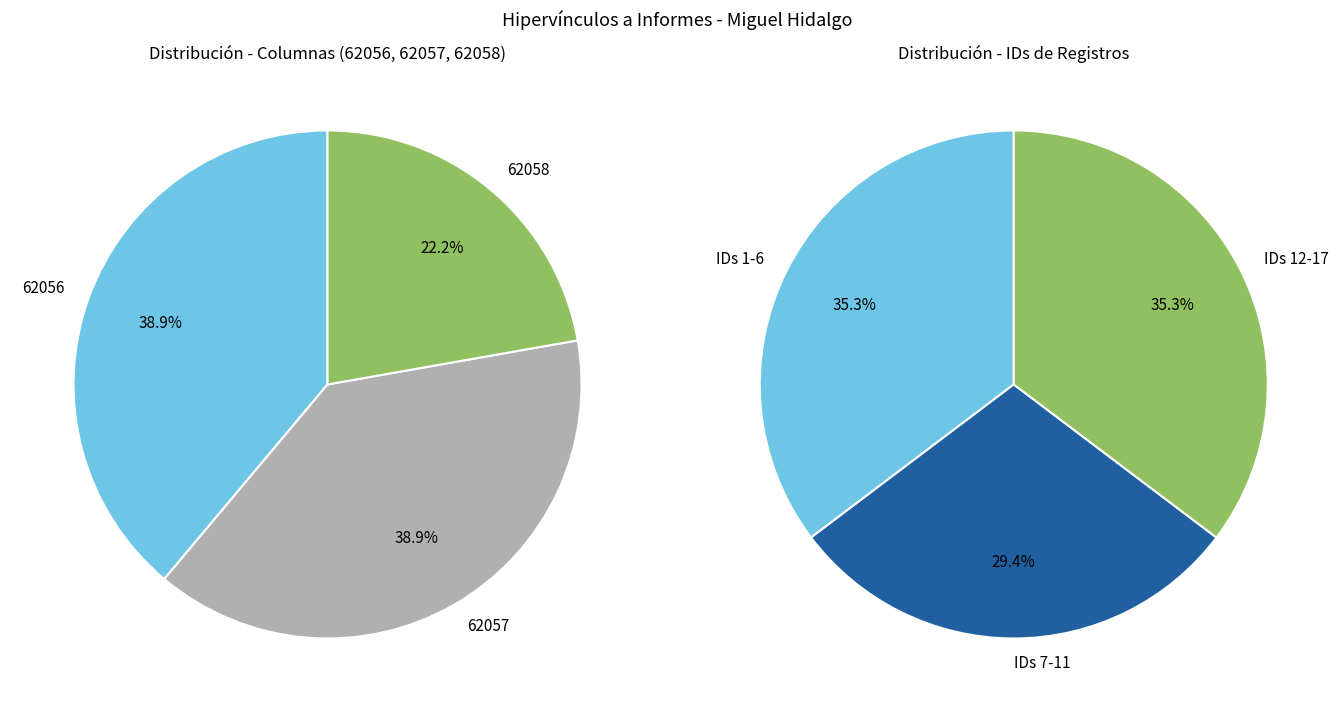

Between 2 and 13, which is larger?

13